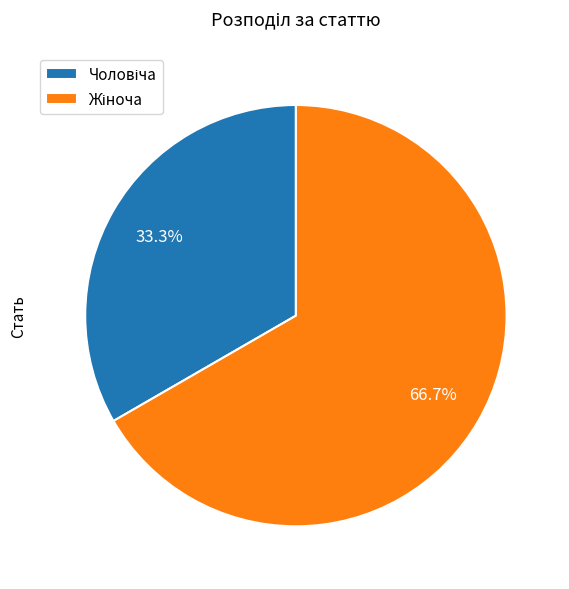

Is there any slice that represents more than half of the pie?

Yes